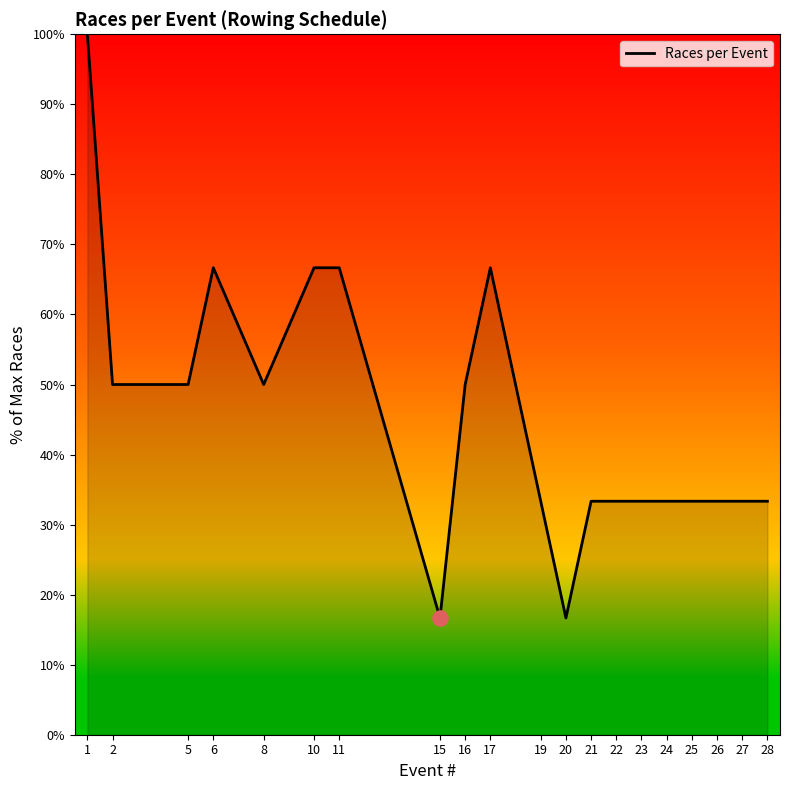

Which has a higher value, 27 or 5?

5